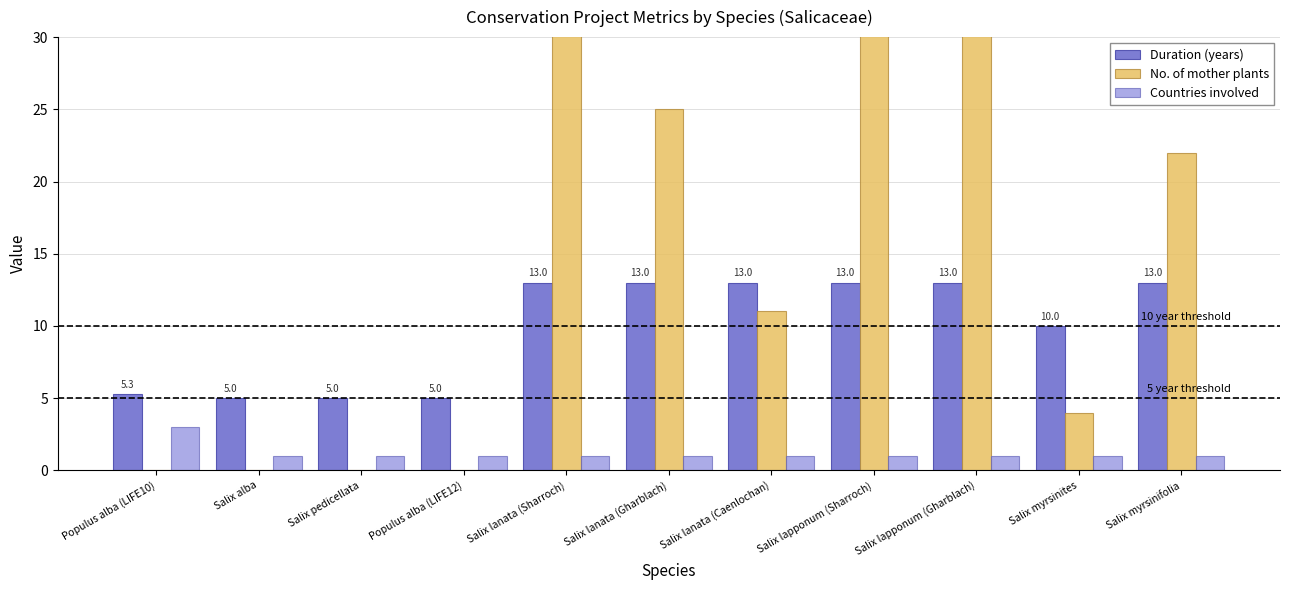

What is the label of the 4th bar from the right?

Salix lapponum (Sharroch)